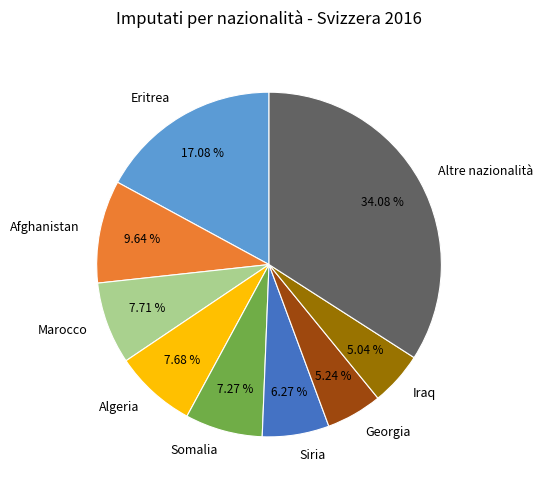

How many slices are in this pie chart?

9